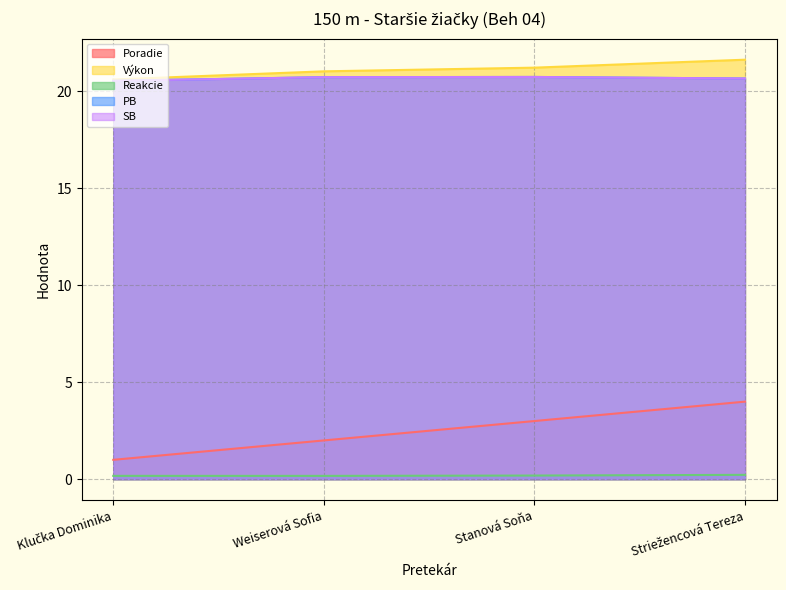

What is the difference between the maximum and minimum values in the Poradie series?

3.0